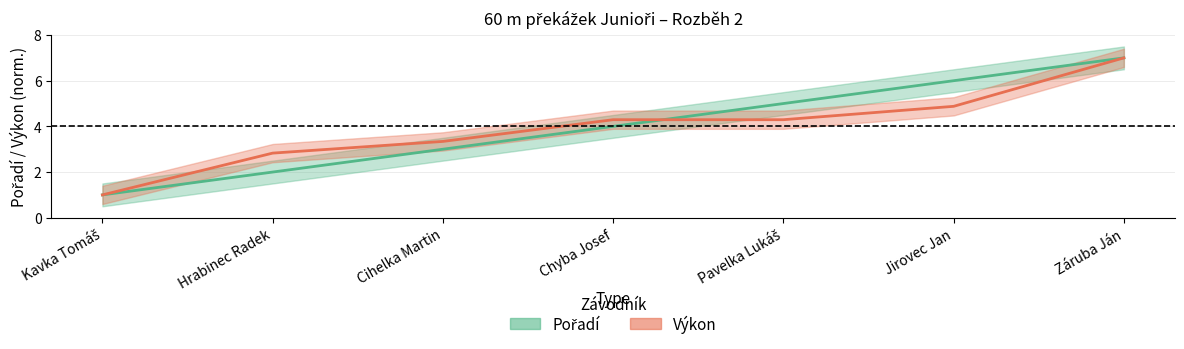

Does the chart display data point markers on the line(s)?

No